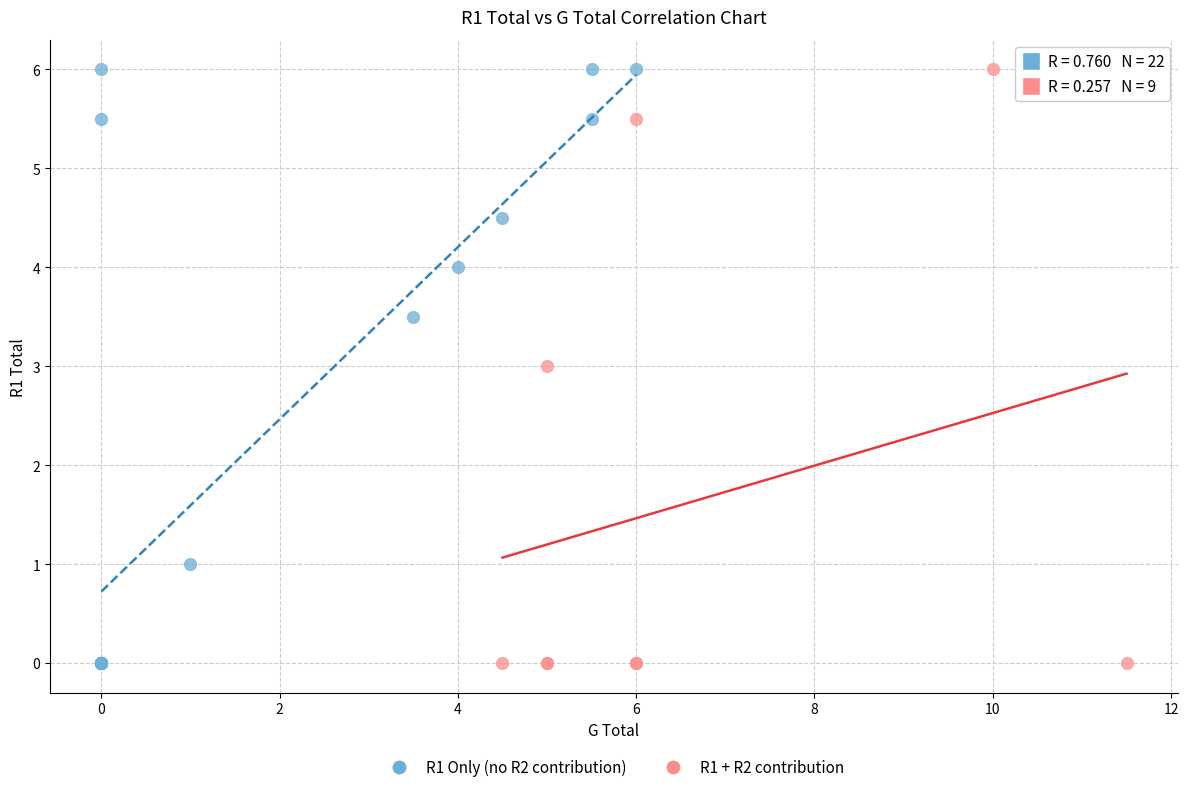

What are all the series names shown in the legend?

R1 Only (no R2 contribution), R1 + R2 contribution